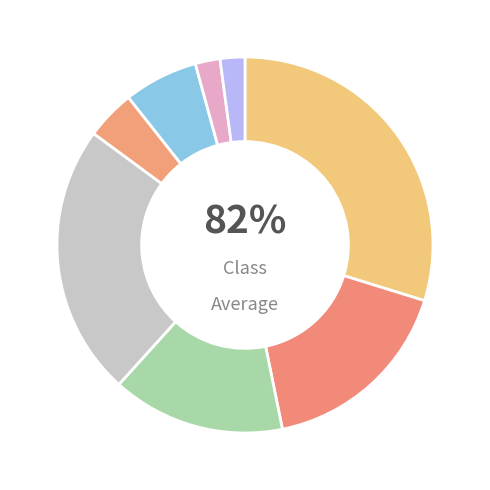

Is there any slice that represents more than half of the pie?

No